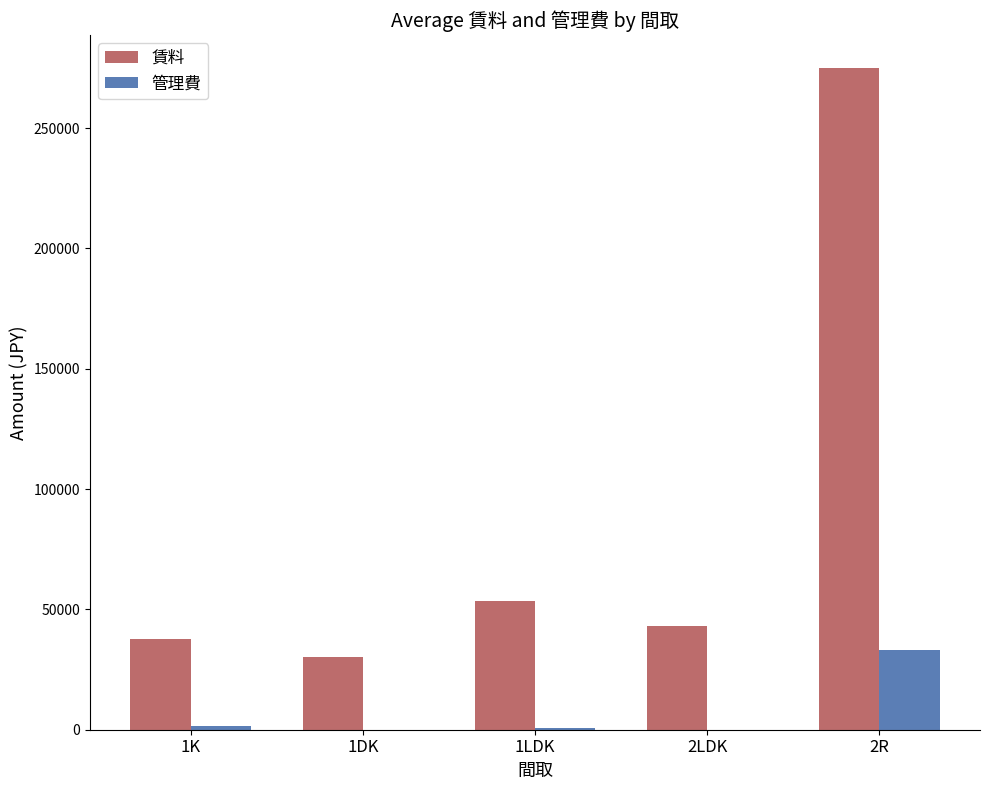

At which category does the chart reach its peak across all series?

2R